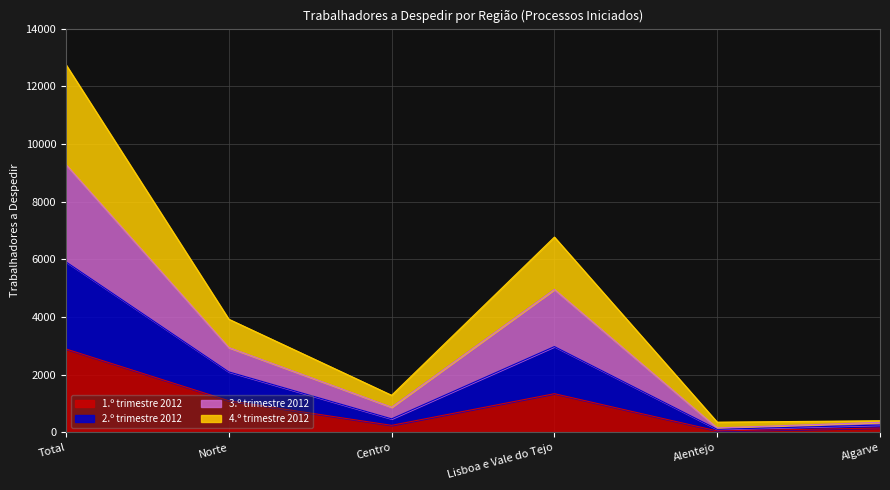

Where is 3.º trimestre 2012 nearest to the value 6551?

Lisboa e Vale do Tejo